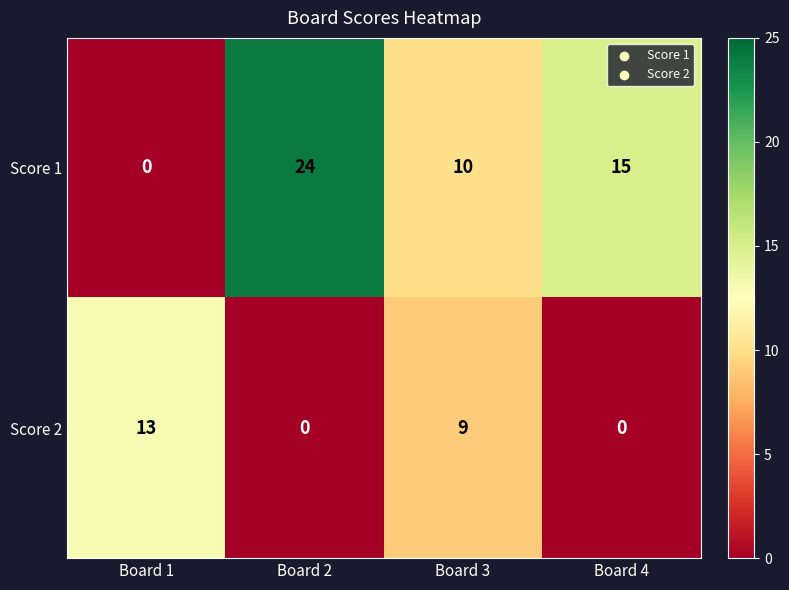

What is the maximum value shown in the chart?

24